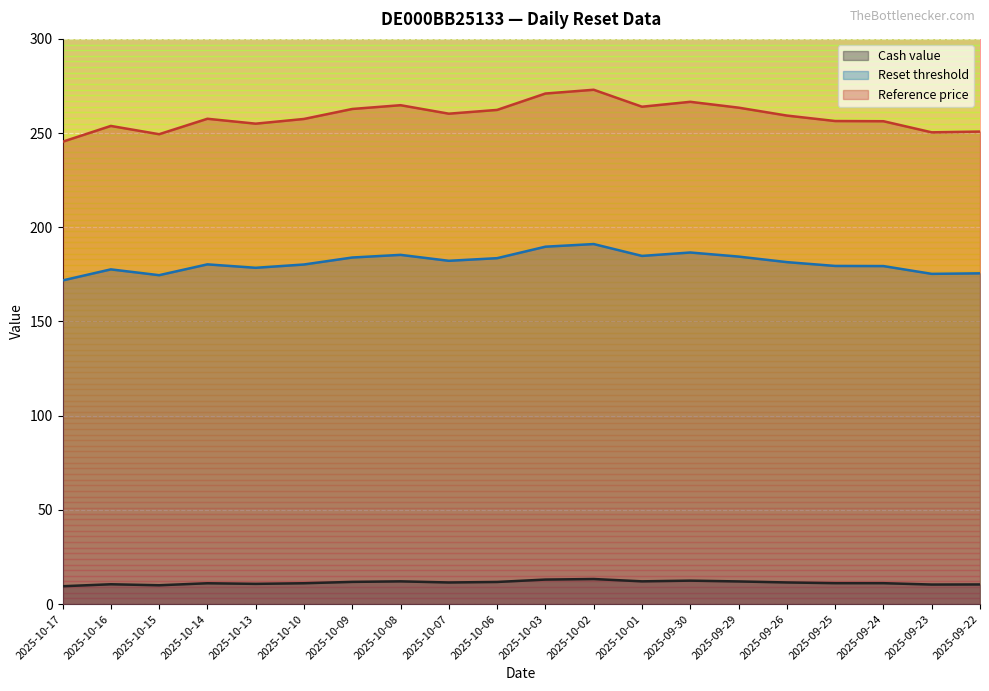

What are all the series names shown in the legend?

Cash value, Reset threshold, Reference price